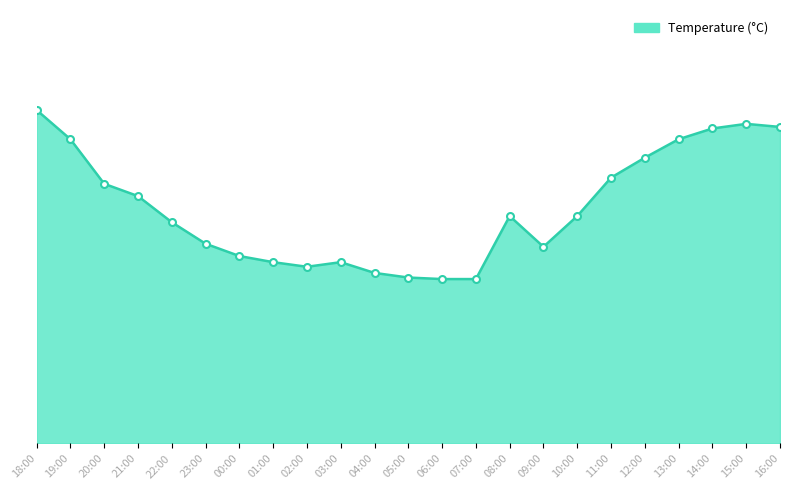

Is this an area chart (filled region under the line)?

Yes